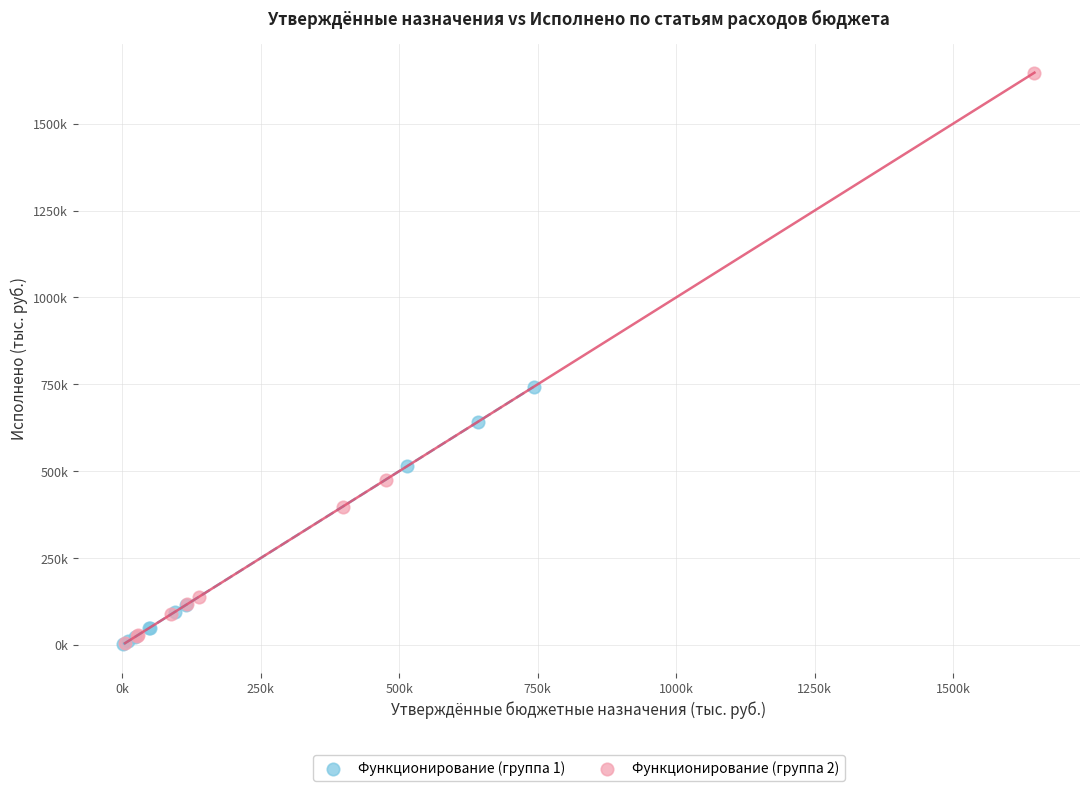

Which series has the largest Y range (max minus min)?

Функционирование (группа 2)